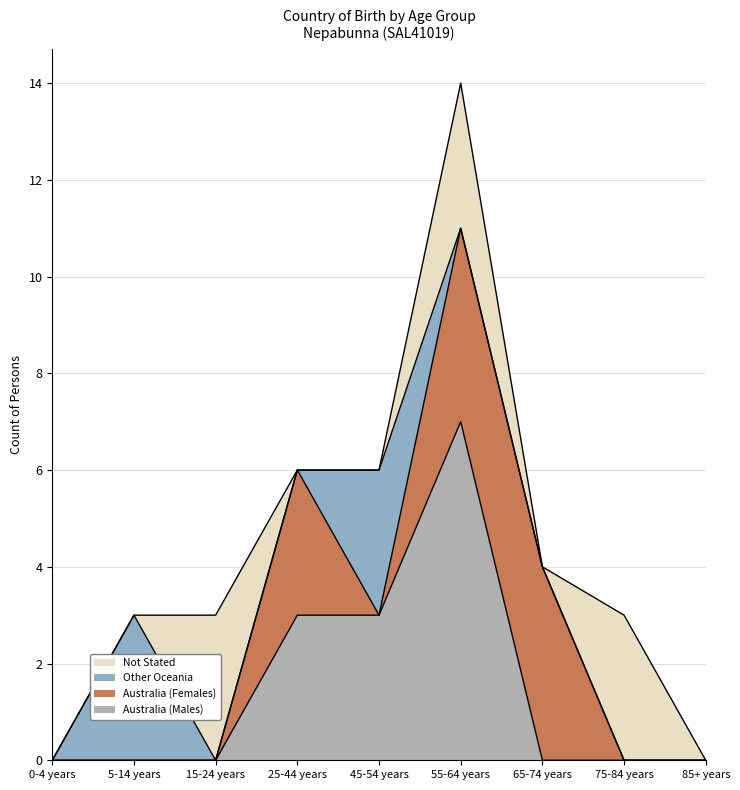

How many times do Not Stated and Other Oceania cross each other?

2